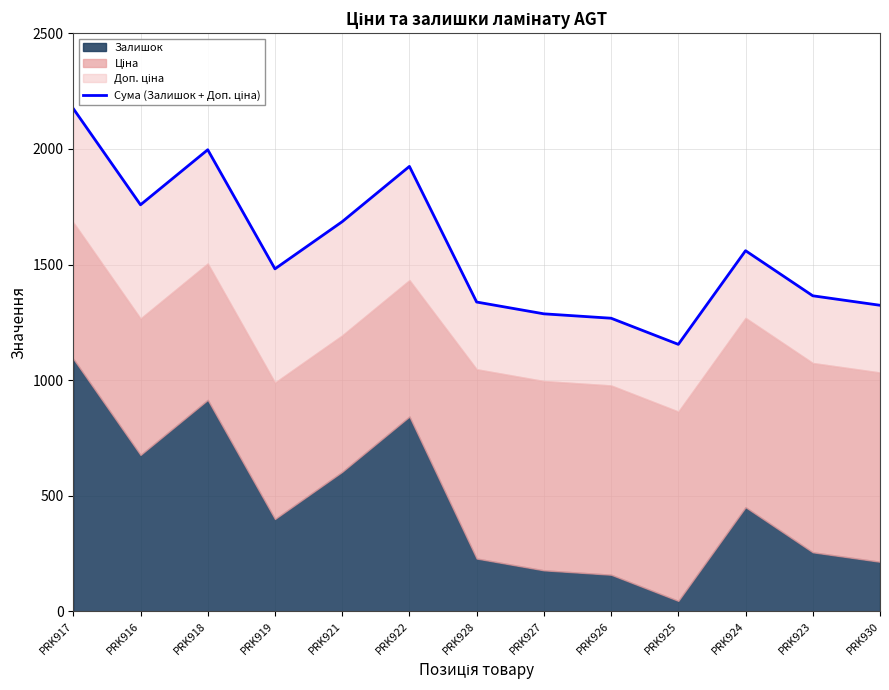

True or false: the data shows 1102.5 at PRK922.

False